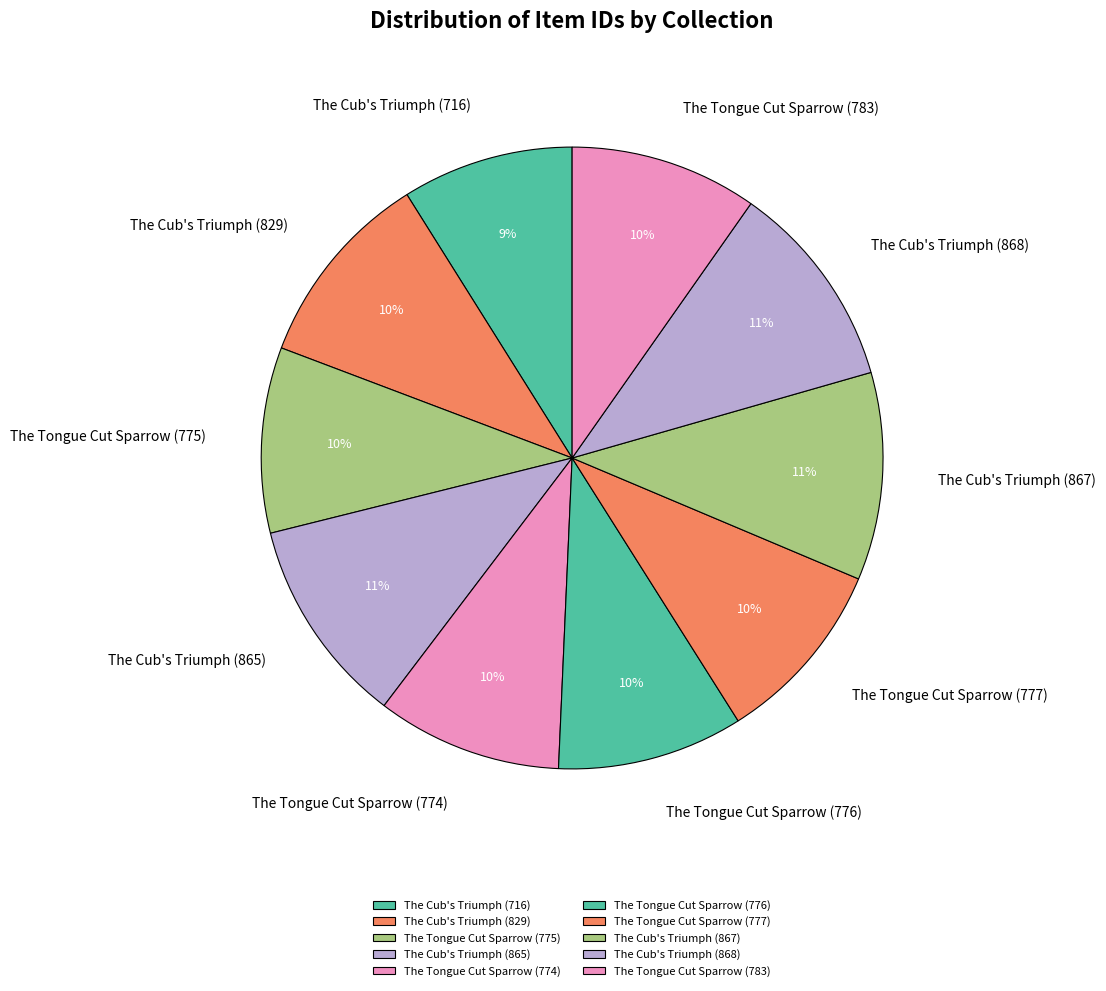

Is it true that The Cub's Triumph (716) is 21% of the pie?

False